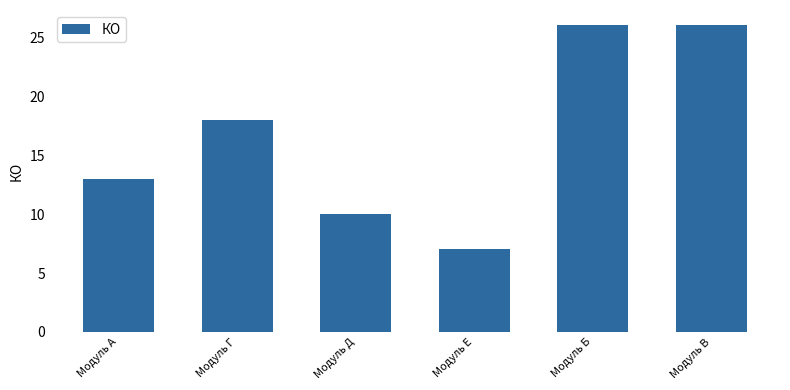

What is the difference between the values at Модуль Г and Модуль Е?

11